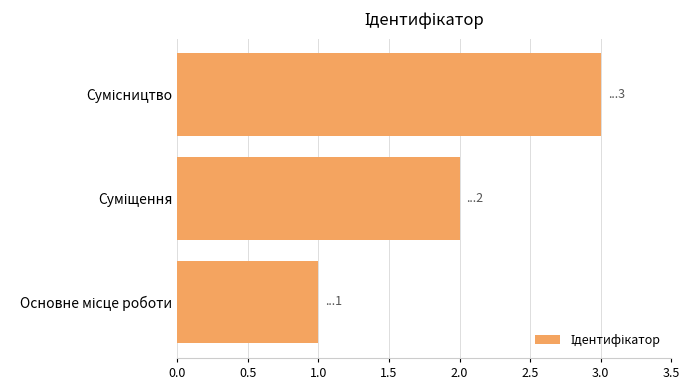

What is the sum of all values?

6